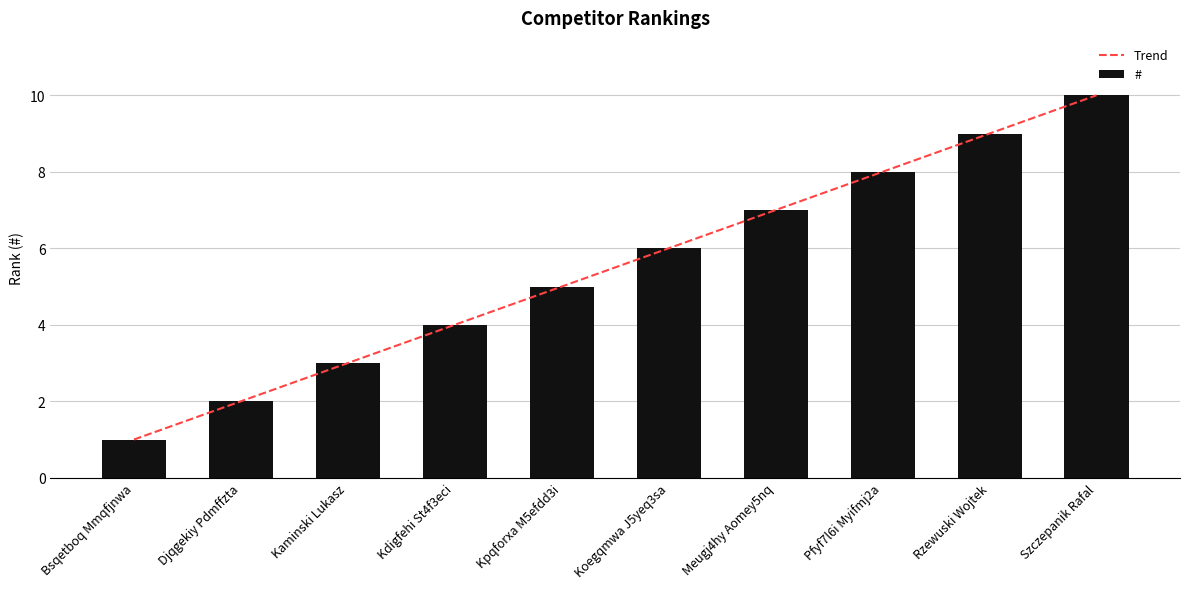

What is the maximum value for #?

10